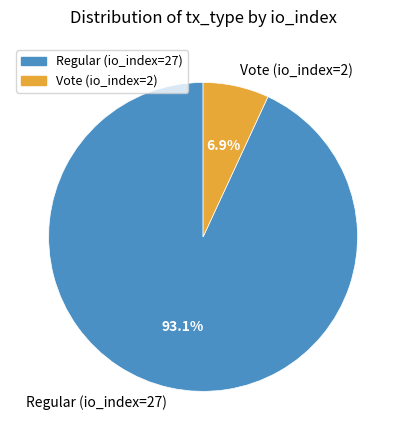

Does any single category account for the majority?

Yes